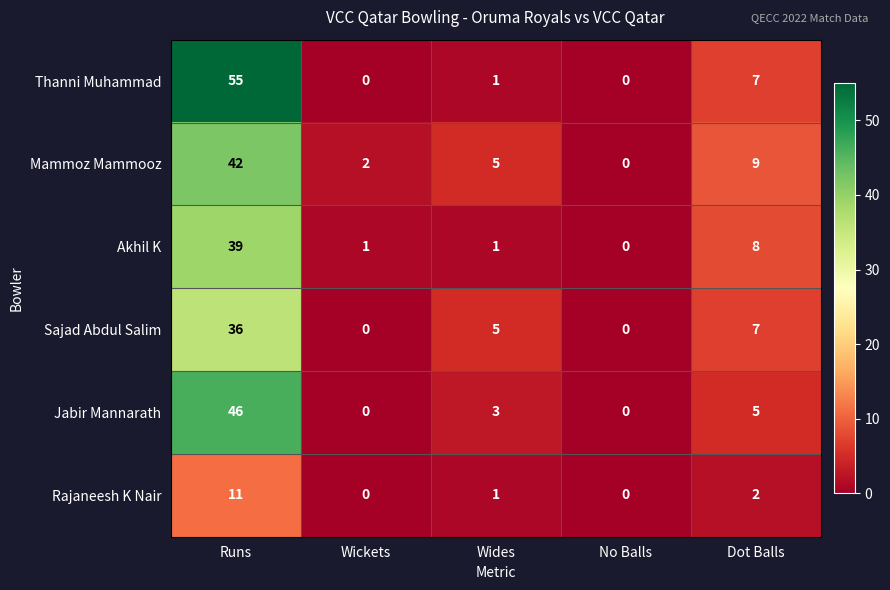

Rank the series by their maximum value, from lowest to highest.

Rajaneesh K Nair, Sajad Abdul Salim, Akhil K, Mammoz Mammooz, Jabir Mannarath, Thanni Muhammad